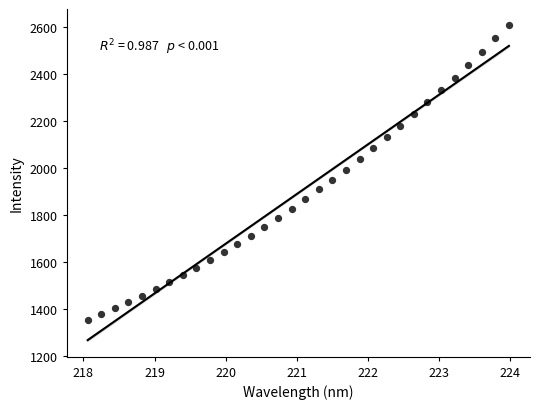

What is the range of Y values (max minus min)?

1257.2